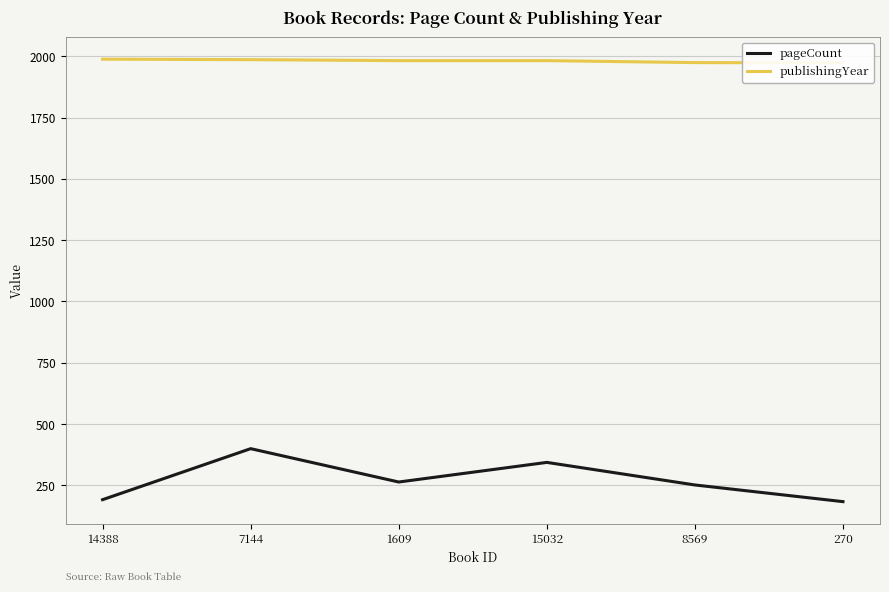

Which series changed the most between 15032 and 270?

pageCount